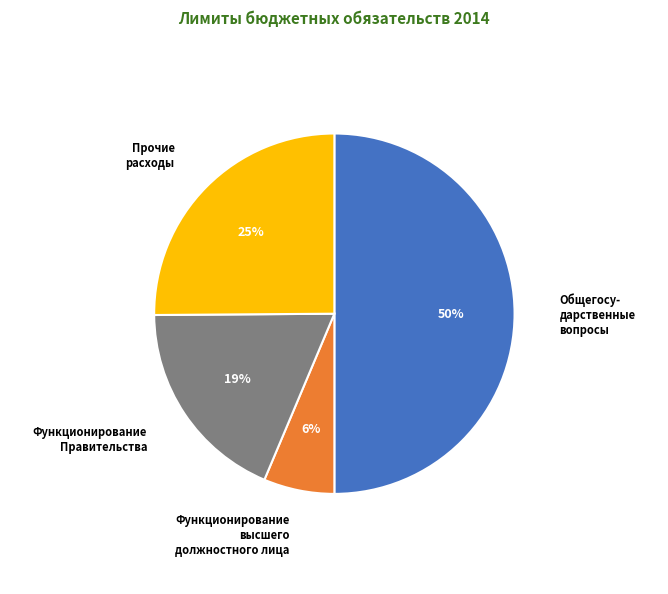

To the nearest percent, what is the average slice percentage?

25%